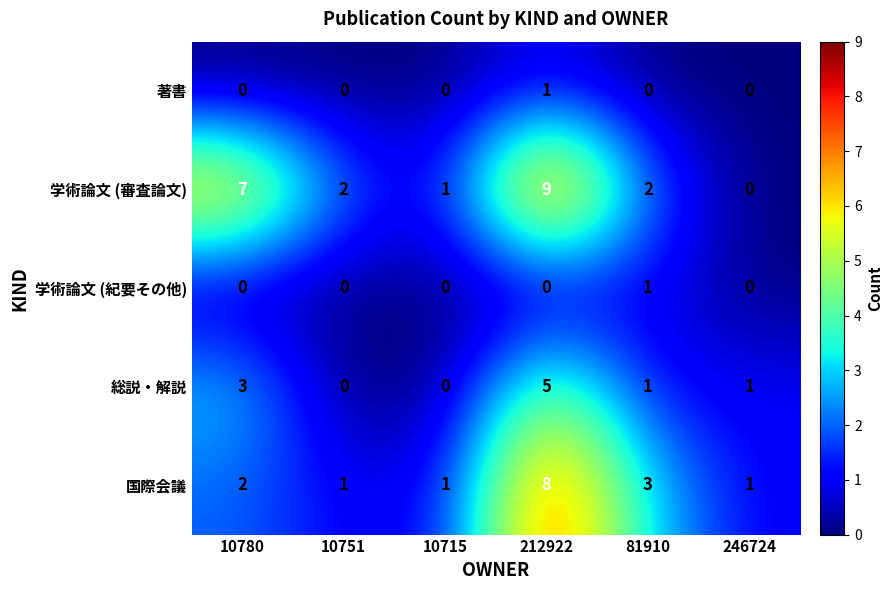

Reading left to right, what are all the values shown in this chart?

著書: 10780=0	10751=0	10715=0	212922=1	81910=0	246724=0
学術論文 (審査論文): 10780=7	10751=2	10715=1	212922=9	81910=2	246724=0
学術論文 (紀要その他): 10780=0	10751=0	10715=0	212922=0	81910=1	246724=0
総説・解説: 10780=3	10751=0	10715=0	212922=5	81910=1	246724=1
国際会議: 10780=2	10751=1	10715=1	212922=8	81910=3	246724=1